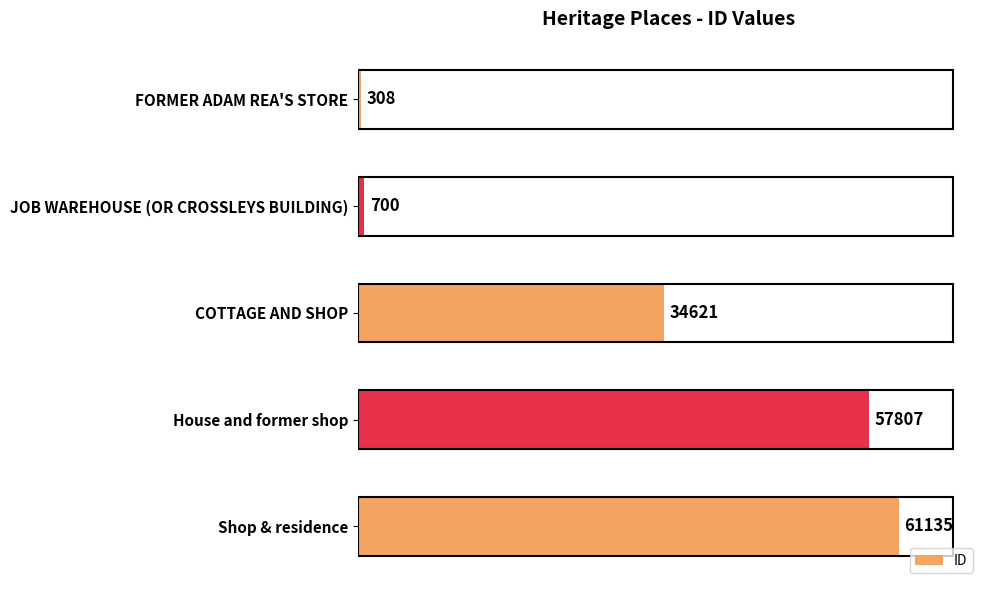

How many distinct data groups are displayed?

1